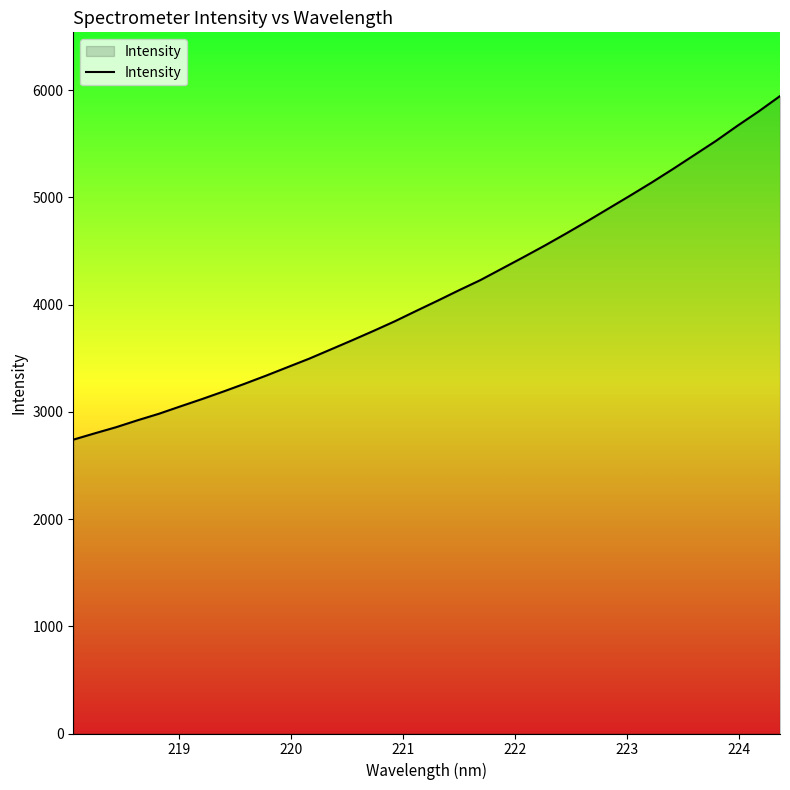

What is the difference between the maximum and minimum values?

3204.8